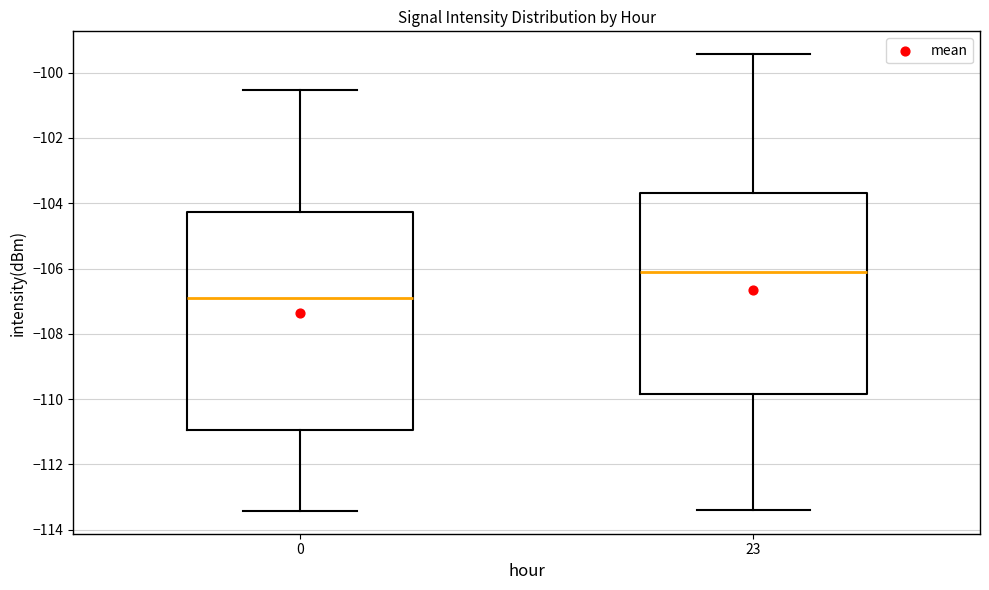

Which box is the tallest, from its lower edge to its upper edge?

0